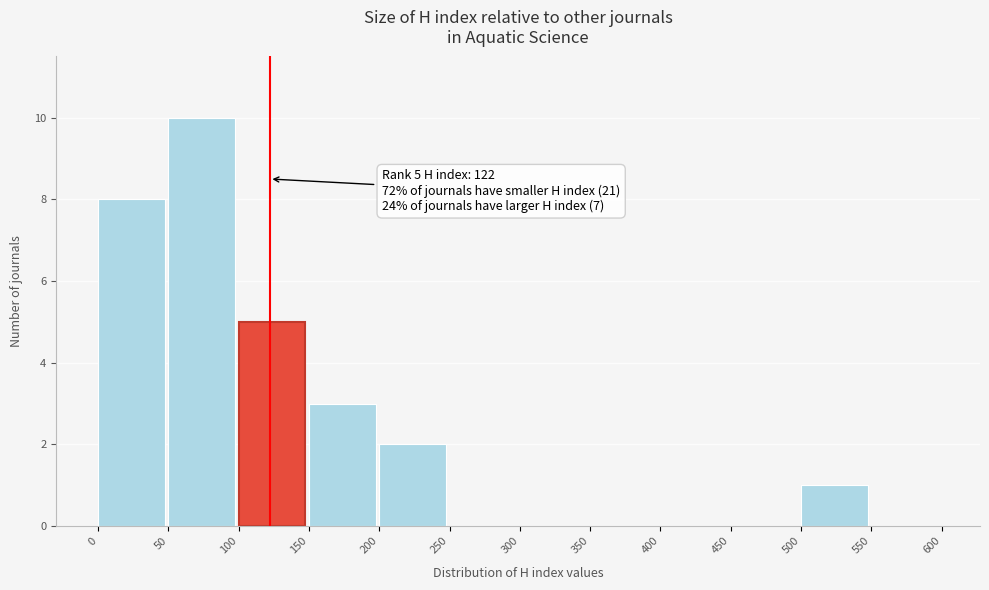

Which range on the x-axis has the tallest bar?

50 to 100